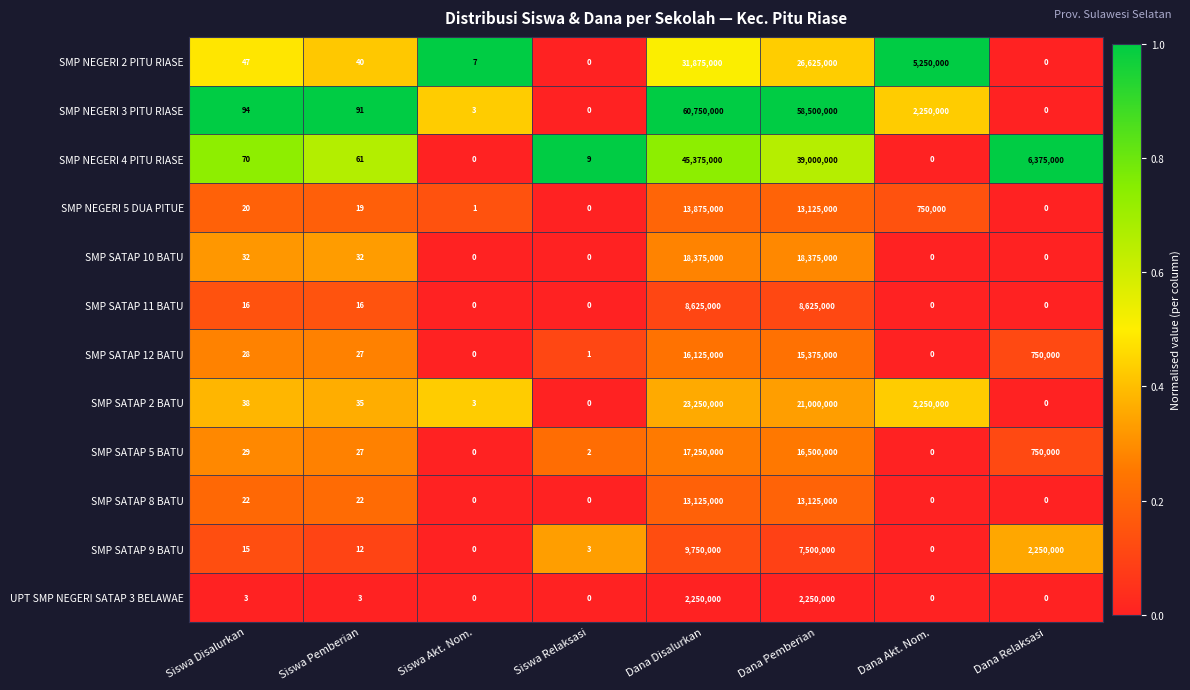

At which category does the chart reach its peak across all series?

Dana Disalurkan